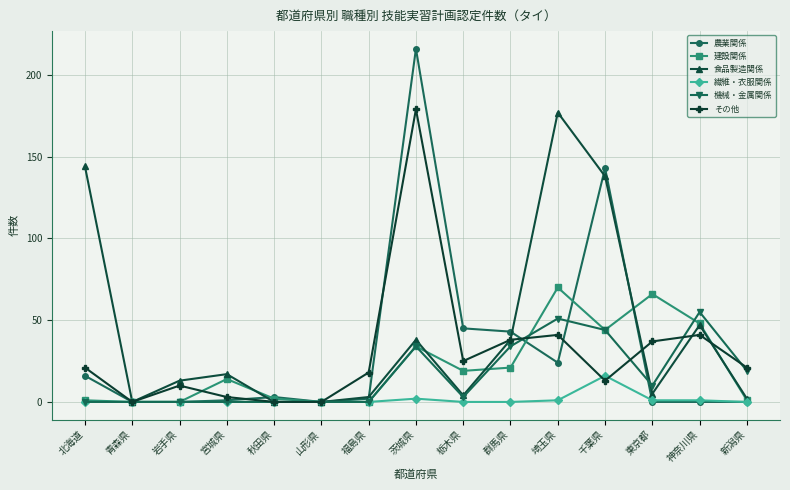

Is it true that 機械・金属関係 equals 0 at 岩手県?

True